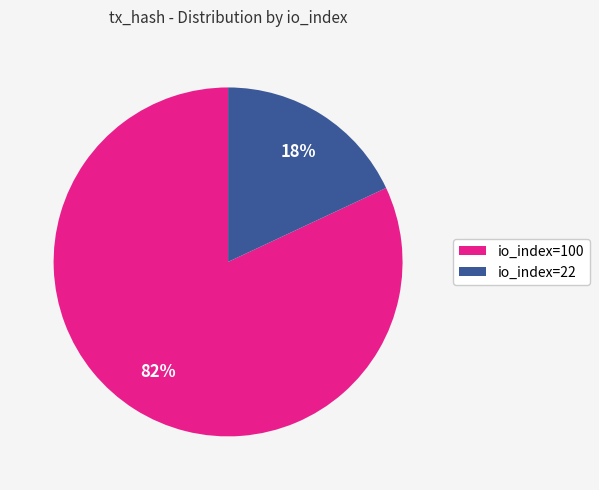

To the nearest percent, what is the combined percentage of io_index=100 and io_index=22?

100%